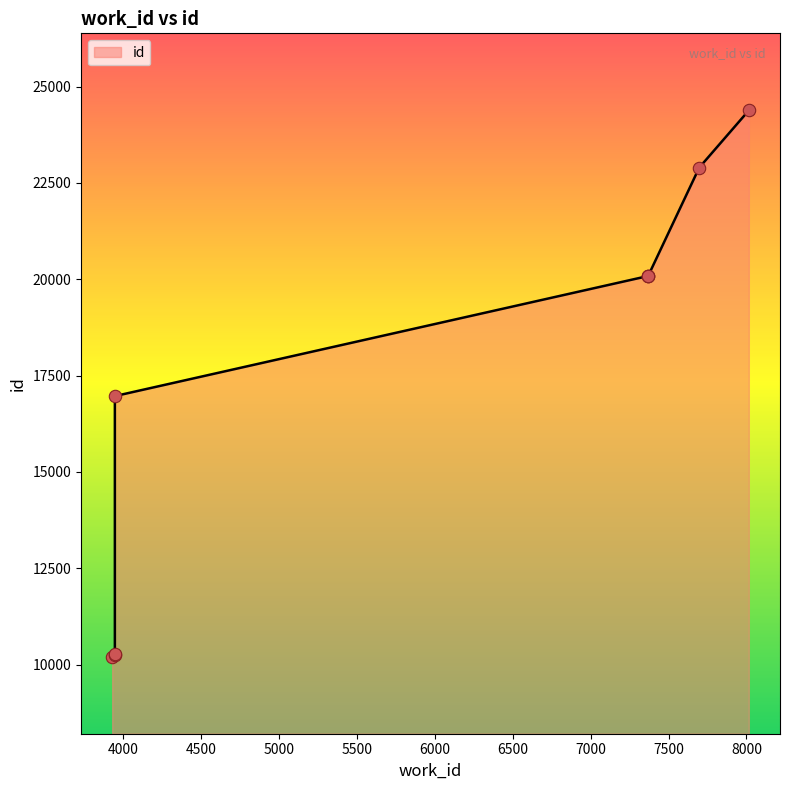

What is the change in value from 3947 to 3949?

+6715